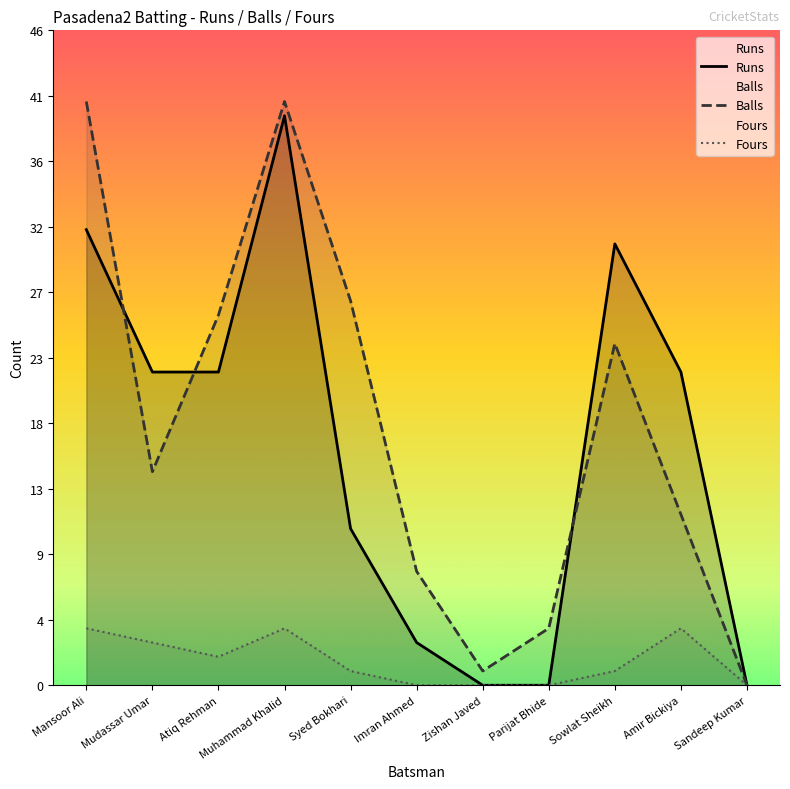

Rank the series by their maximum value, from highest to lowest.

Balls, Runs, Fours